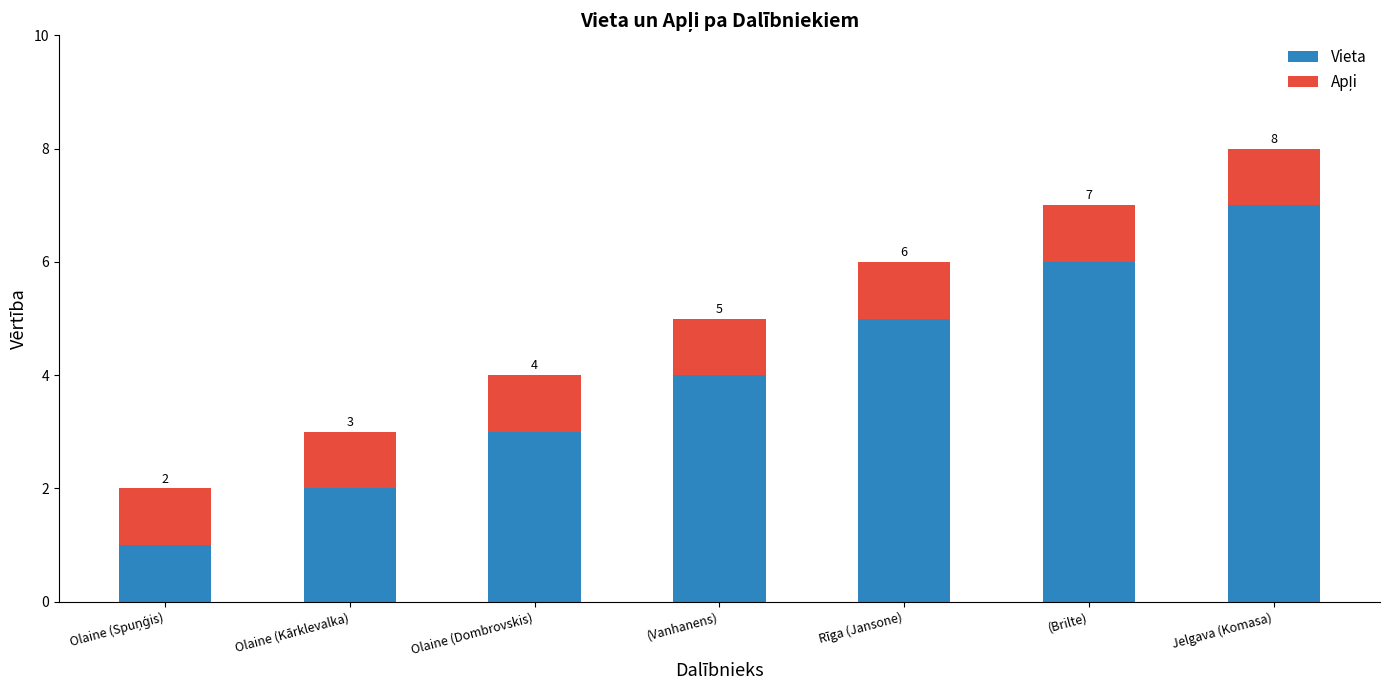

At which category is the sum across all series the highest?

Jelgava (Komasa)